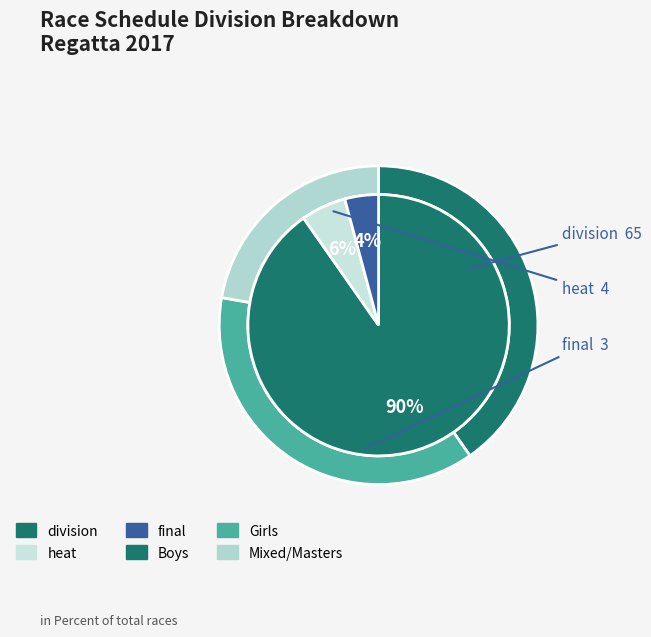

Is it true that Boys is 40% of the pie?

True